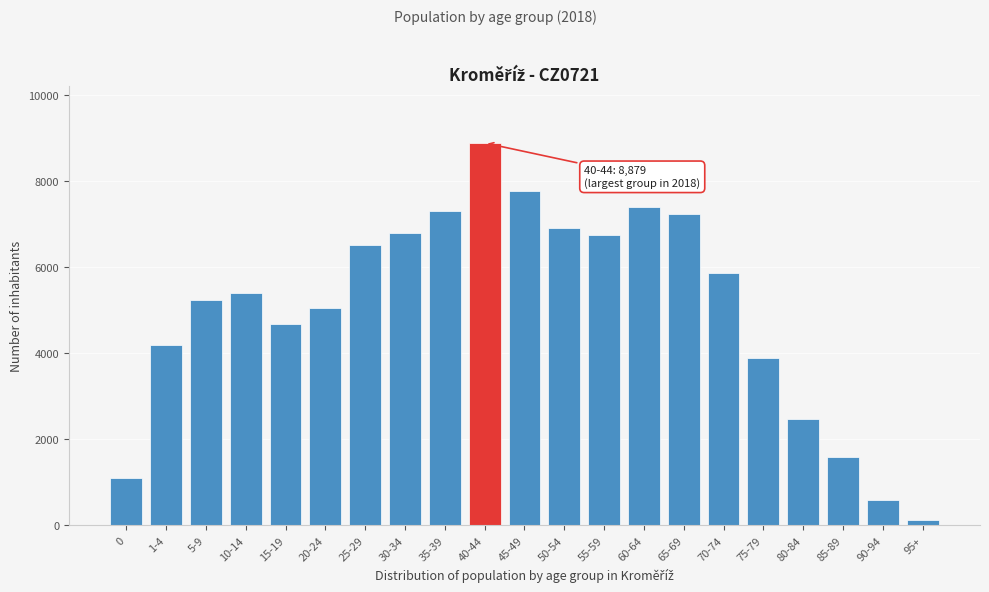

Reading left to right, list all the values displayed in this chart.

1095	4176	5231	5402	4684	5040	6510	6779	7287	8879	7762	6907	6734	7387	7224	5847	3893	2462	1580	579	114